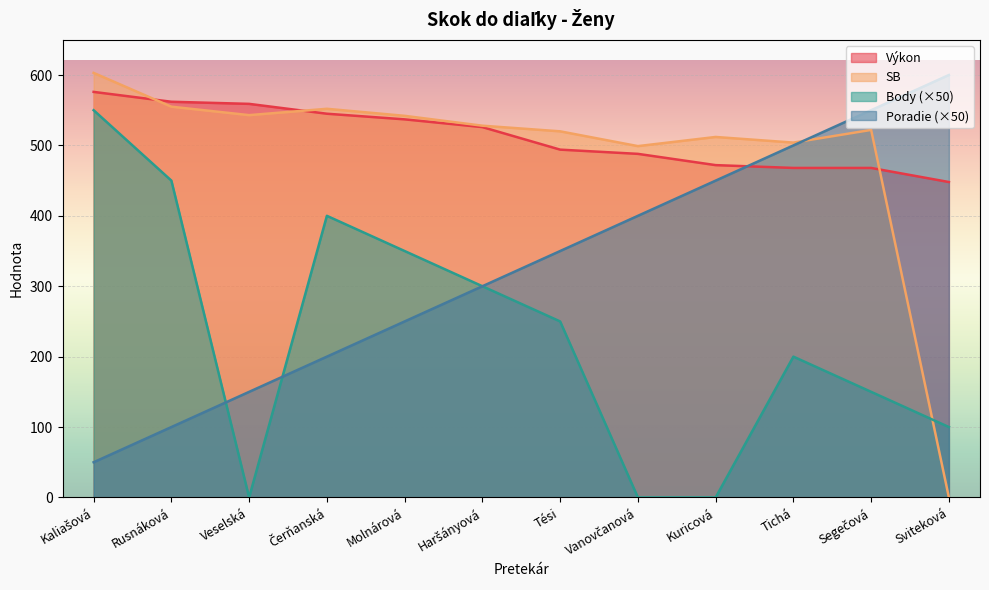

How many data points in Poradie are less than 350?

6